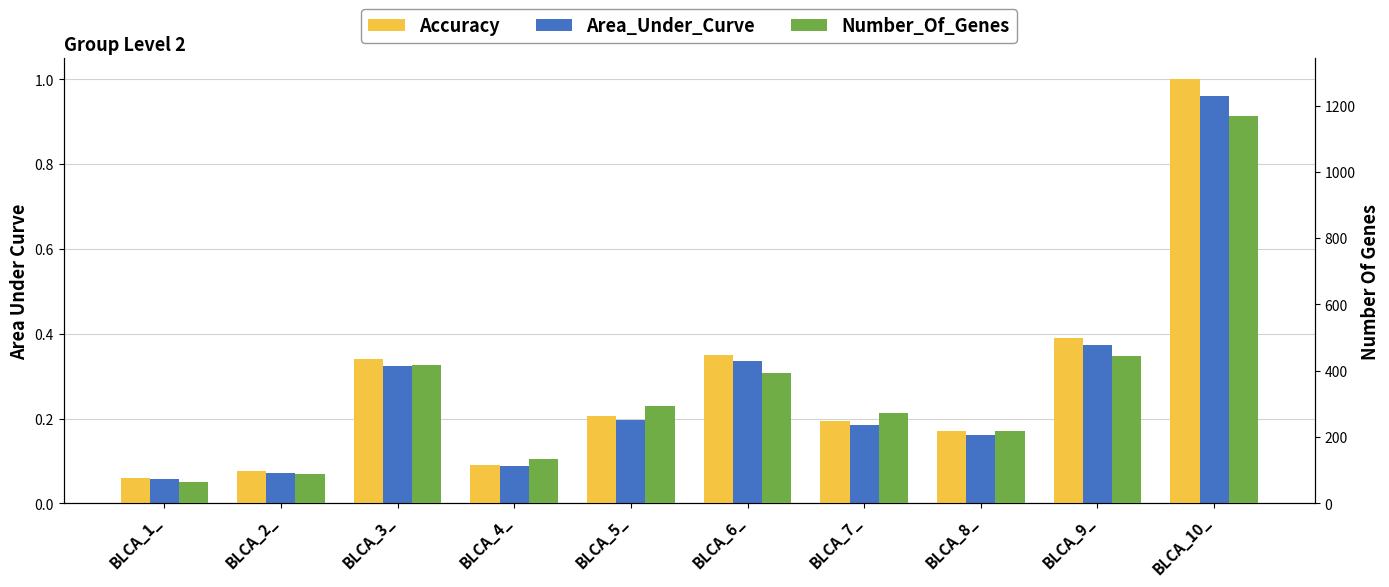

Are the bars grouped side by side (vs. stacked)?

Yes